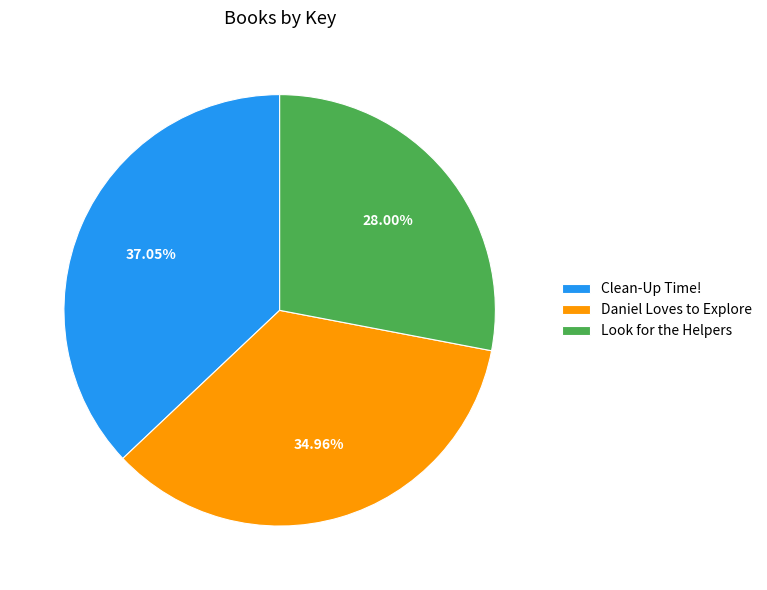

Do Look for the Helpers and Daniel Loves to Explore together represent more than half of the pie?

Yes